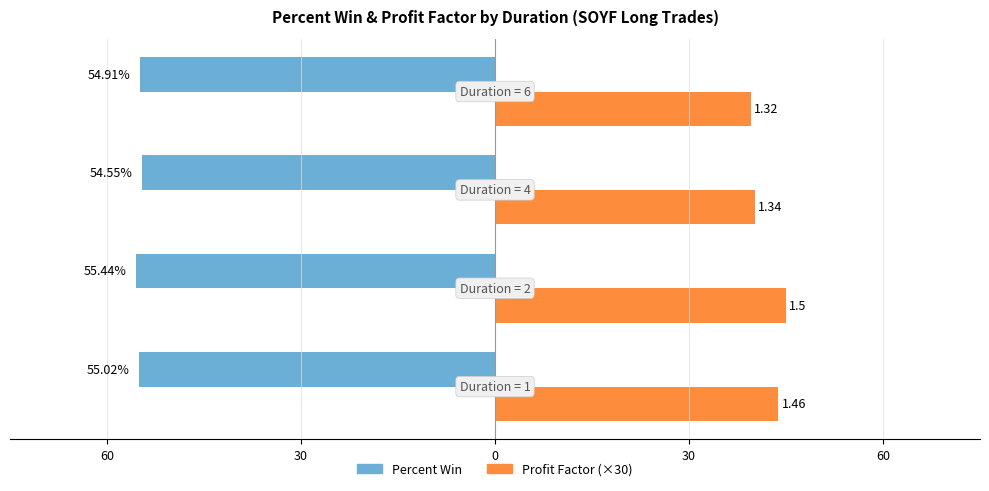

Reading left to right, list all the values displayed in this chart.

Percent Win: 60=-55.0	30=-55.4	0=-54.5	30=-54.9
Profit Factor (×30): 60=43.8	30=45.0	0=40.2	30=39.6